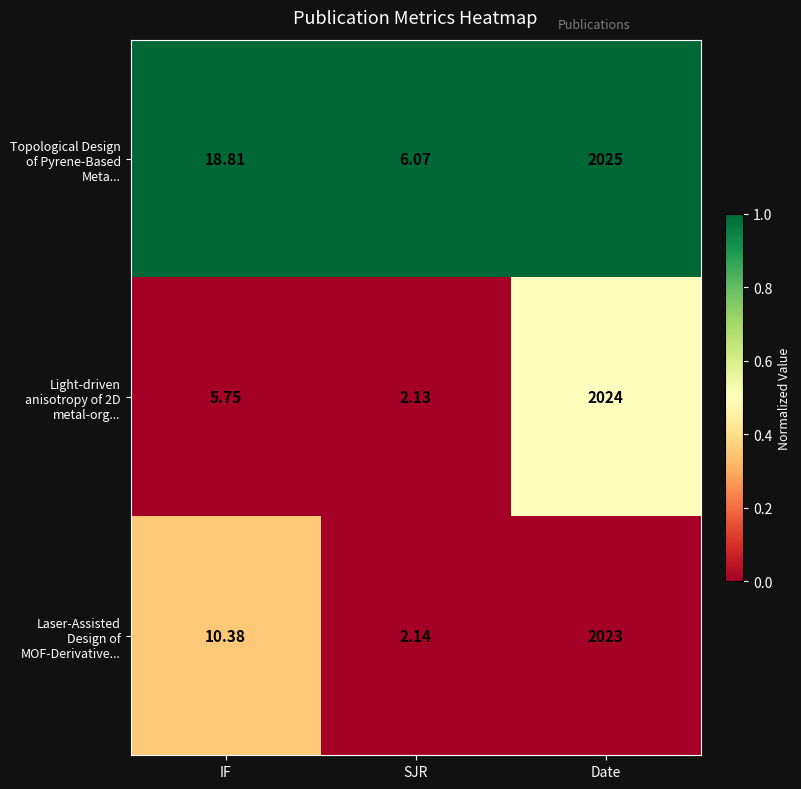

Where does the Topological Design of Pyrene-Based Meta... series first go above 18?

IF